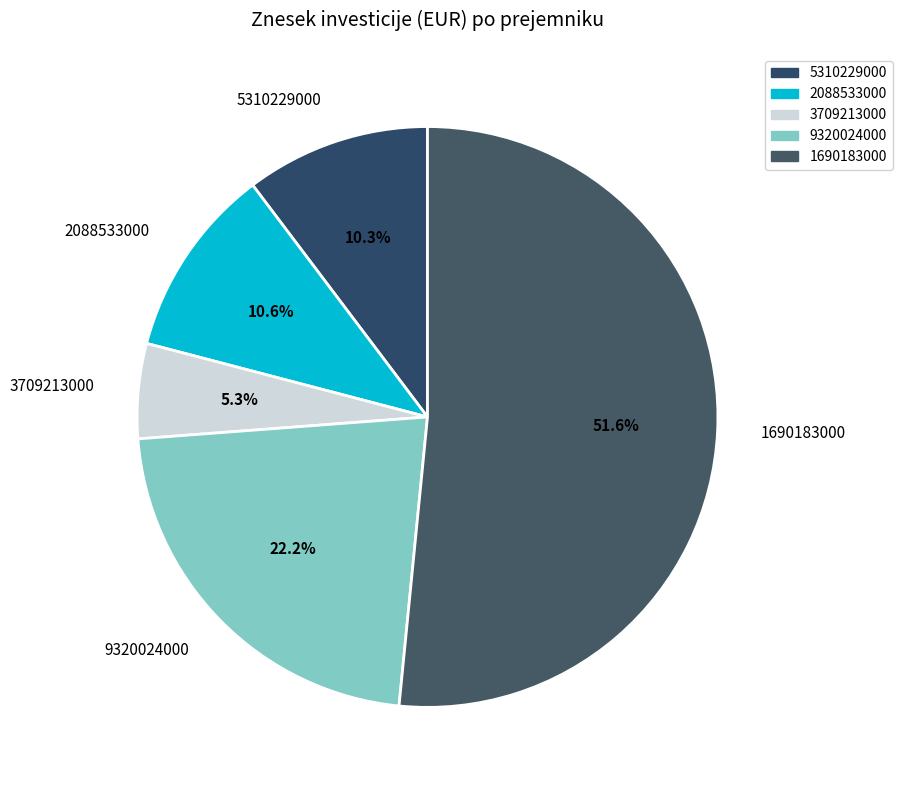

To the nearest percent, what is the difference between the 5310229000 and 1690183000 slice percentages?

41%